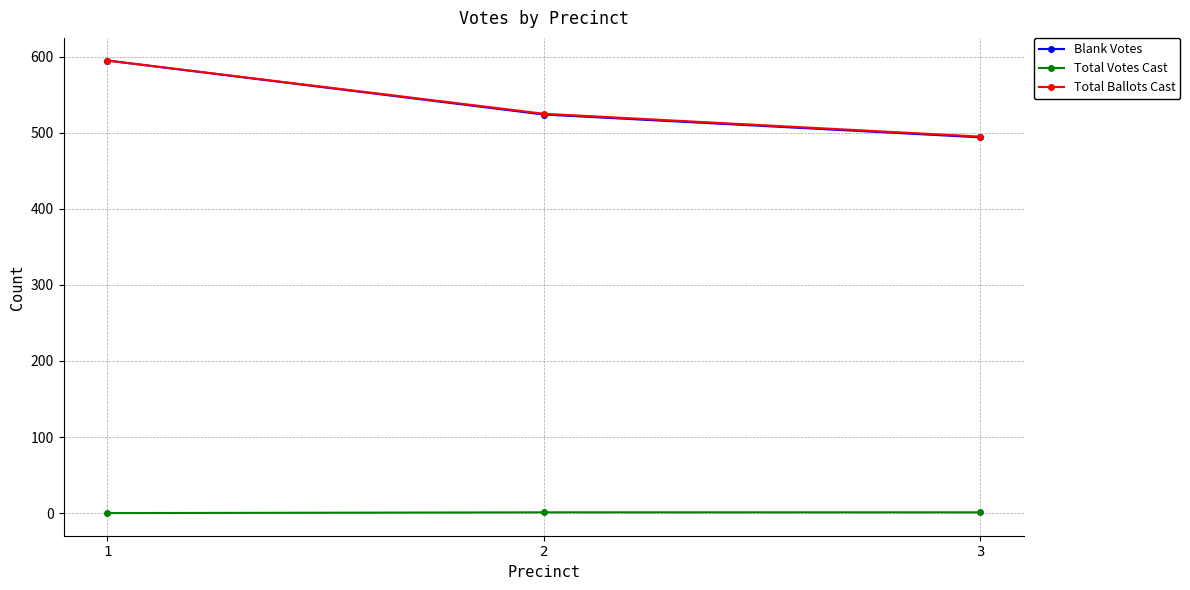

How many Blank Votes values are between 494 and 595?

3